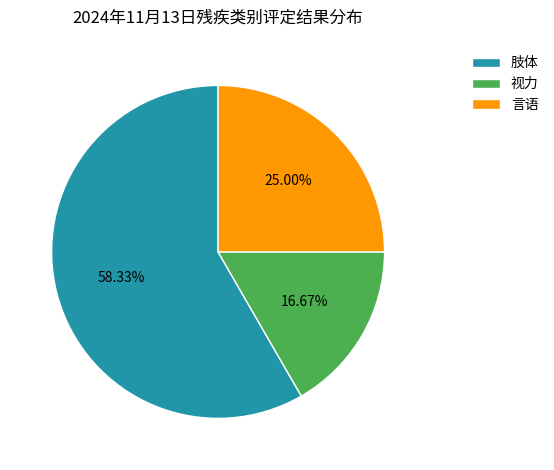

To the nearest percent, what is the difference between the largest and smallest slice percentages?

42%